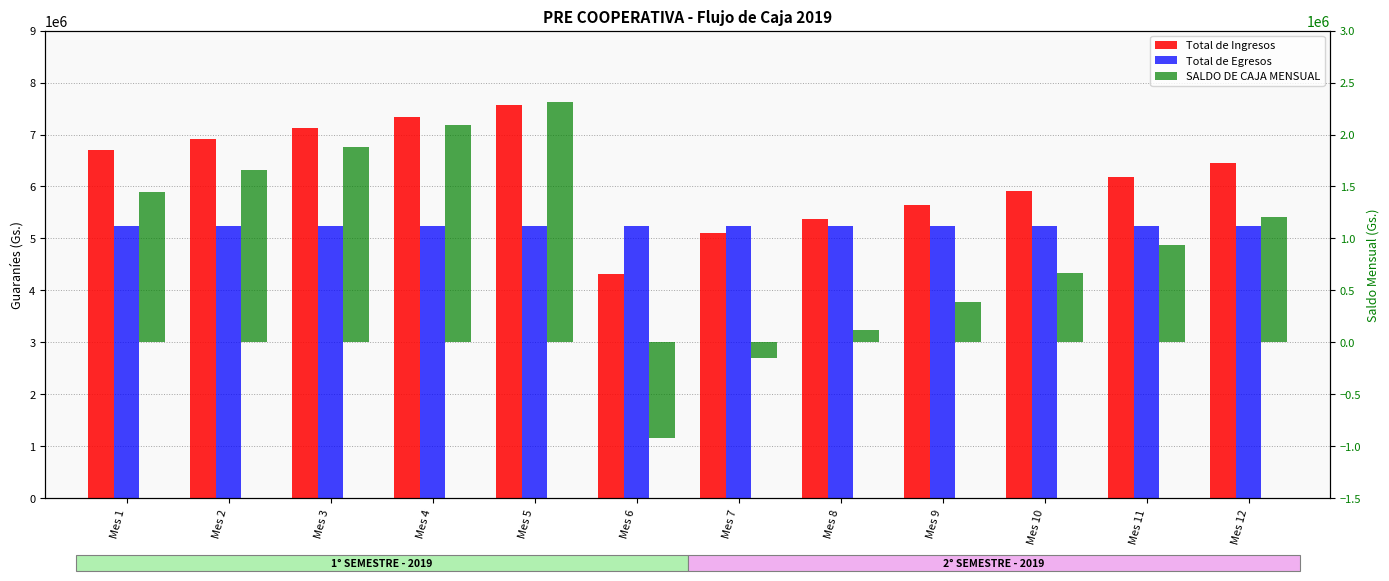

What is the sum of all Total de Ingresos values?

74608800